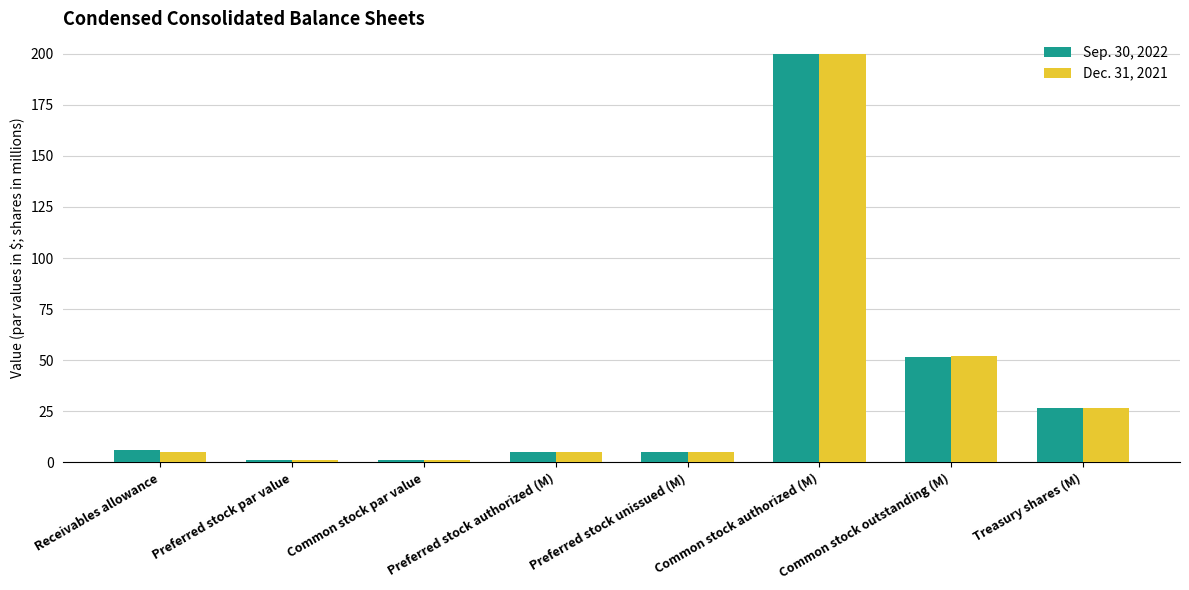

At which label does Sep. 30, 2022 first exceed 5?

Receivables allowance